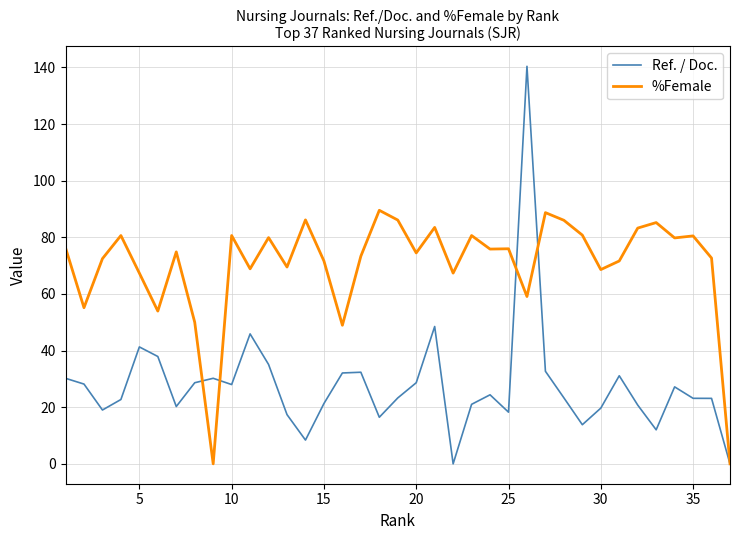

Which series has the largest total across all categories?

%Female